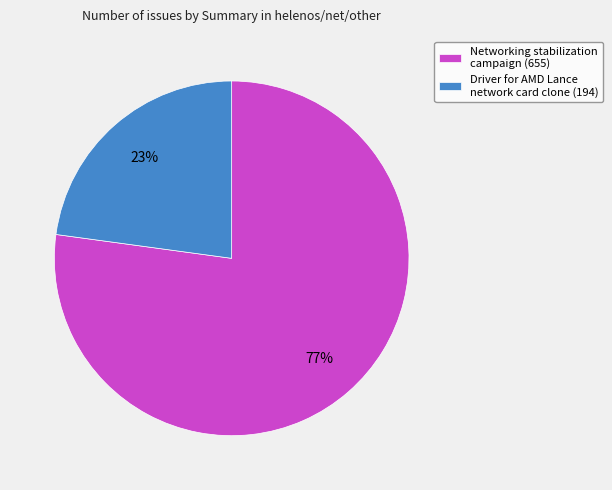

Combined, do Driver for AMD Lance network card clone (194) and Networking stabilization campaign (655) account for over 50%?

Yes